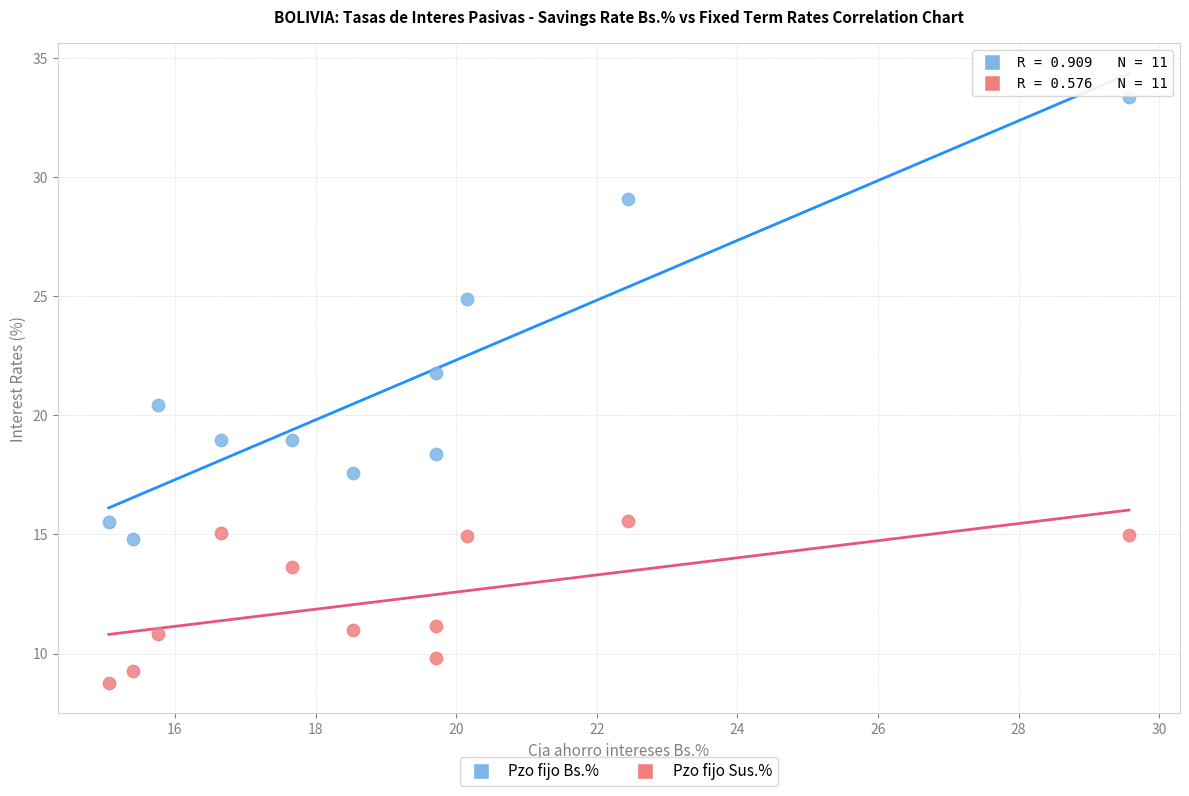

Across all data points, what is the range of X values (max minus min)?

14.5